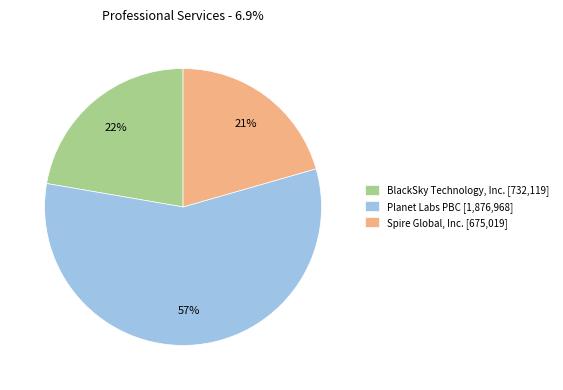

Rank the categories by value from highest to lowest.

Planet Labs PBC, BlackSky Technology, Inc., Spire Global, Inc.